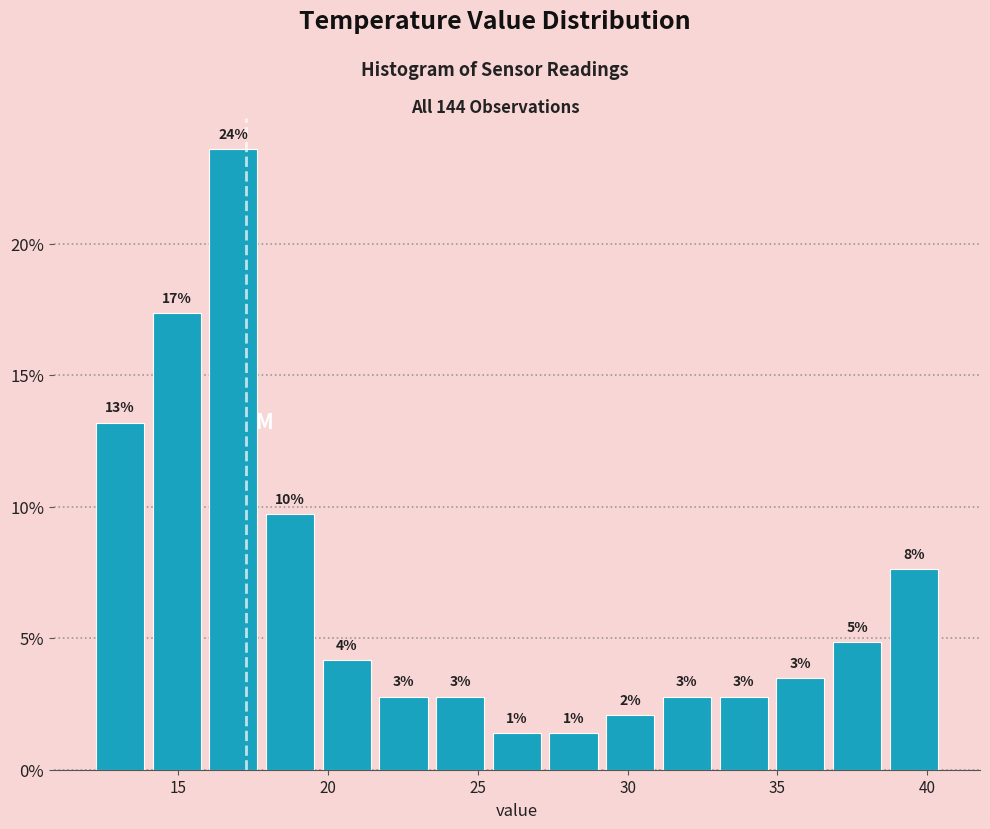

Around what value on the x-axis is the tallest bar? Give the approximate position of its centre, as read against the axis.

17.0